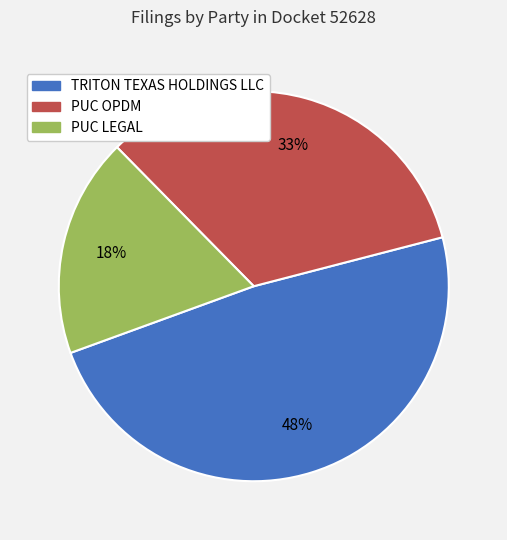

Between TRITON TEXAS HOLDINGS LLC and PUC LEGAL, which is larger?

TRITON TEXAS HOLDINGS LLC